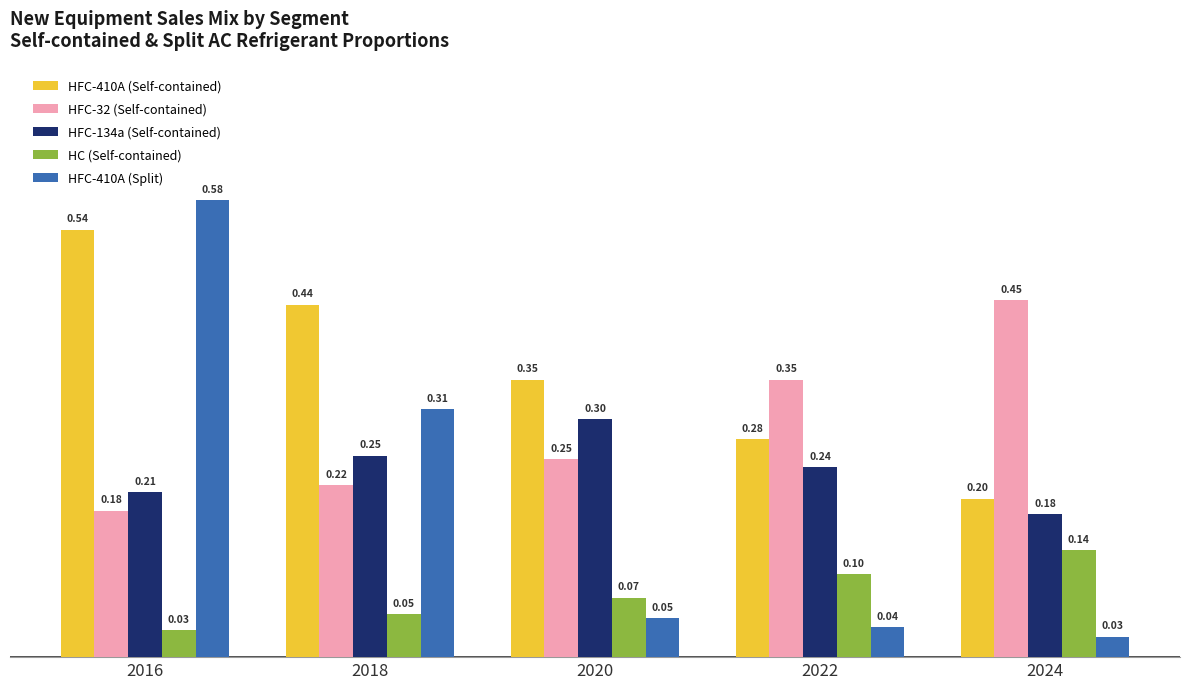

What is the value of the HC (Self-contained) bar at the 2nd from the left?

0.1